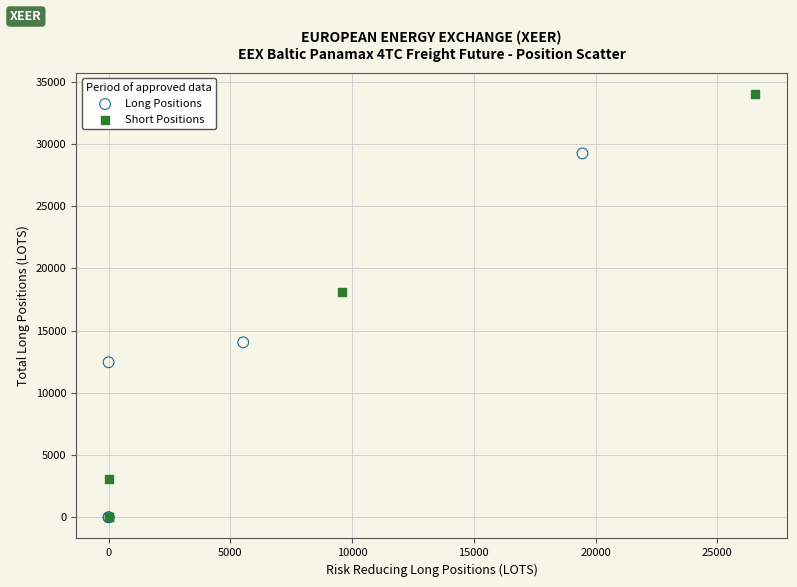

Which series reaches the maximum Y coordinate?

Short Positions